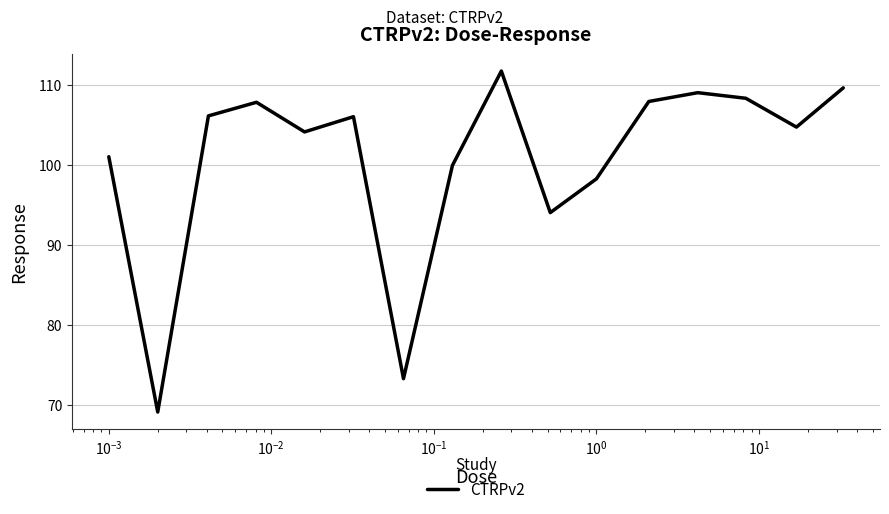

What is the smallest value displayed?

69.1